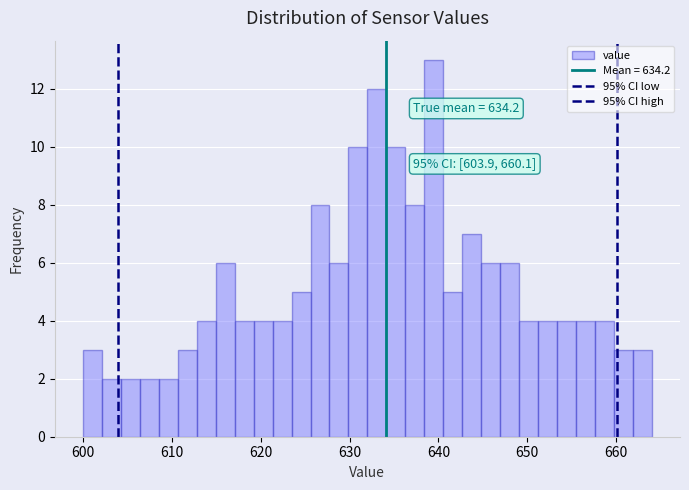

Around what value on the x-axis is the tallest bar? Give the approximate position of its centre, as read against the axis.

639